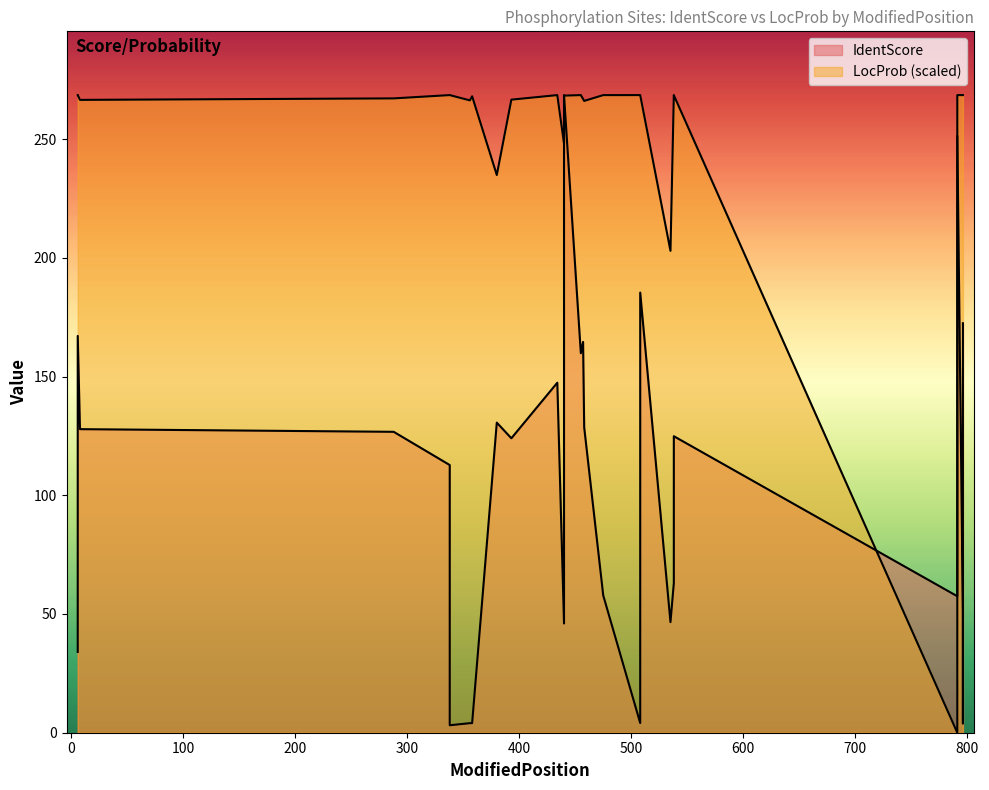

What is the spread (max minus min) of values at 535?

156.3